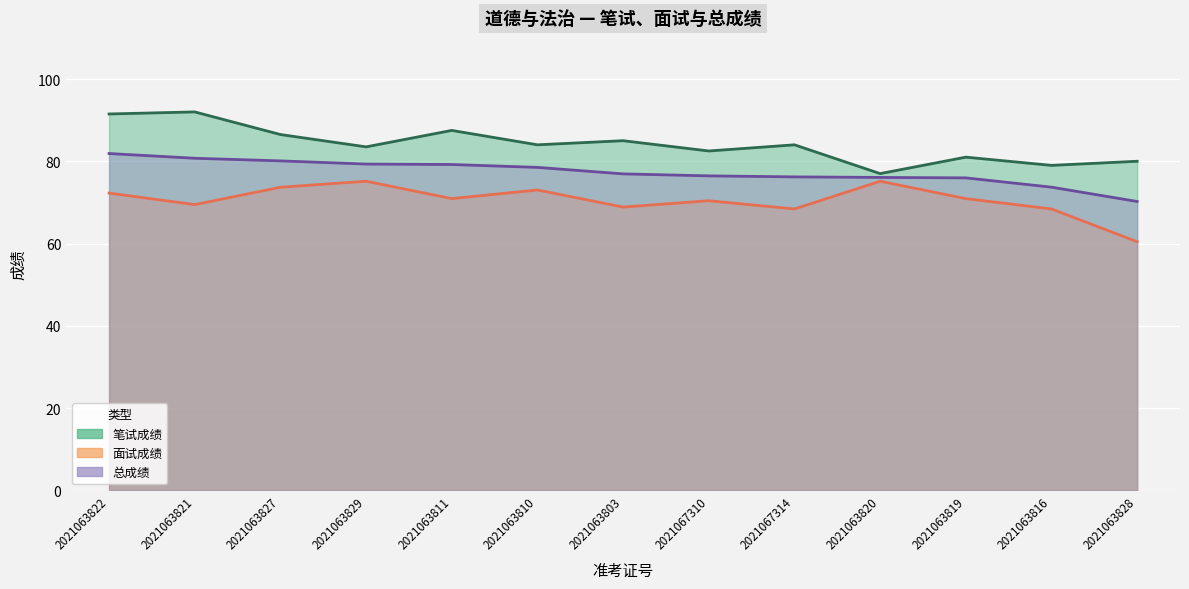

What is the highest value of the 面试成绩 series?

75.1